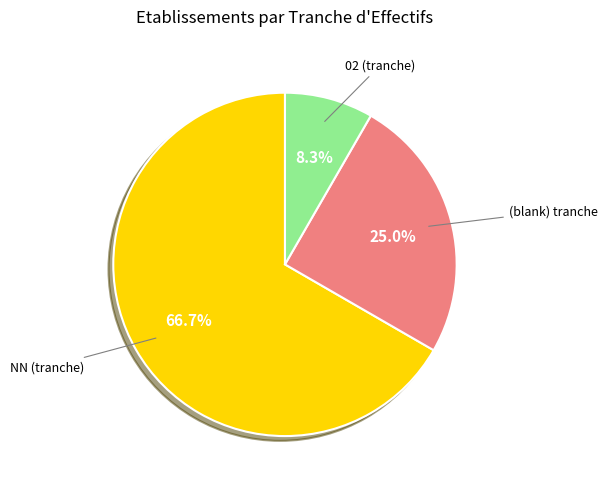

Is there any slice that represents more than half of the pie?

Yes